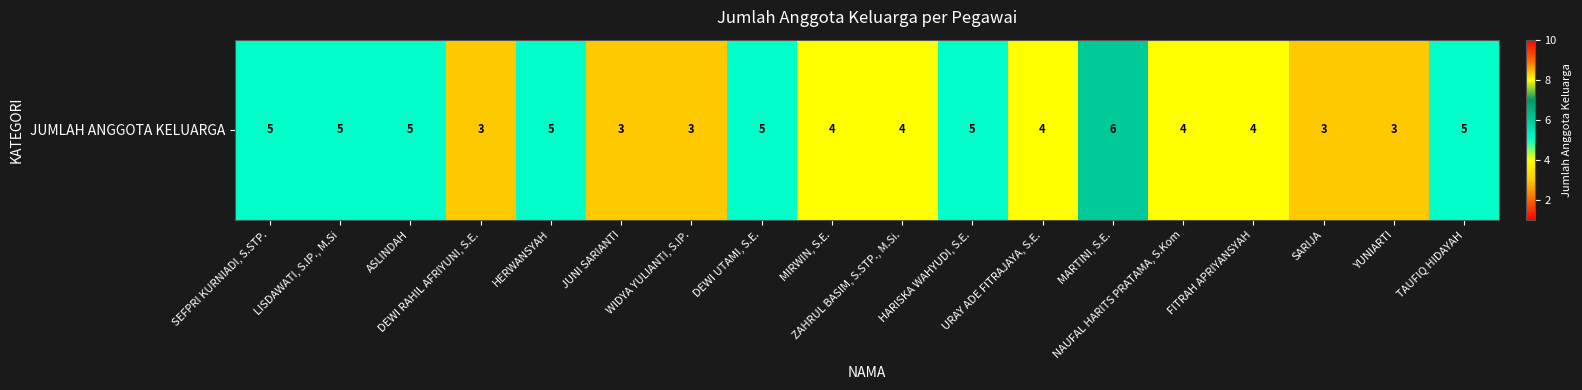

What is the greatest value displayed?

6